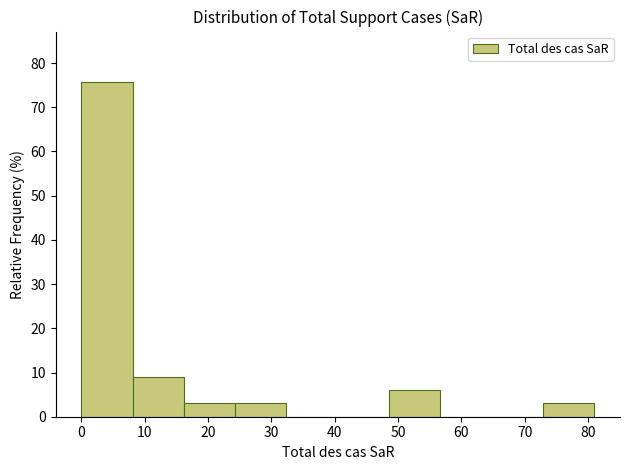

What is the height of the bar covering 16.2 to 24.3 on the x-axis? Neither the bar edges nor the heights are printed on the chart, so give them approximately, as read against the axes.

3